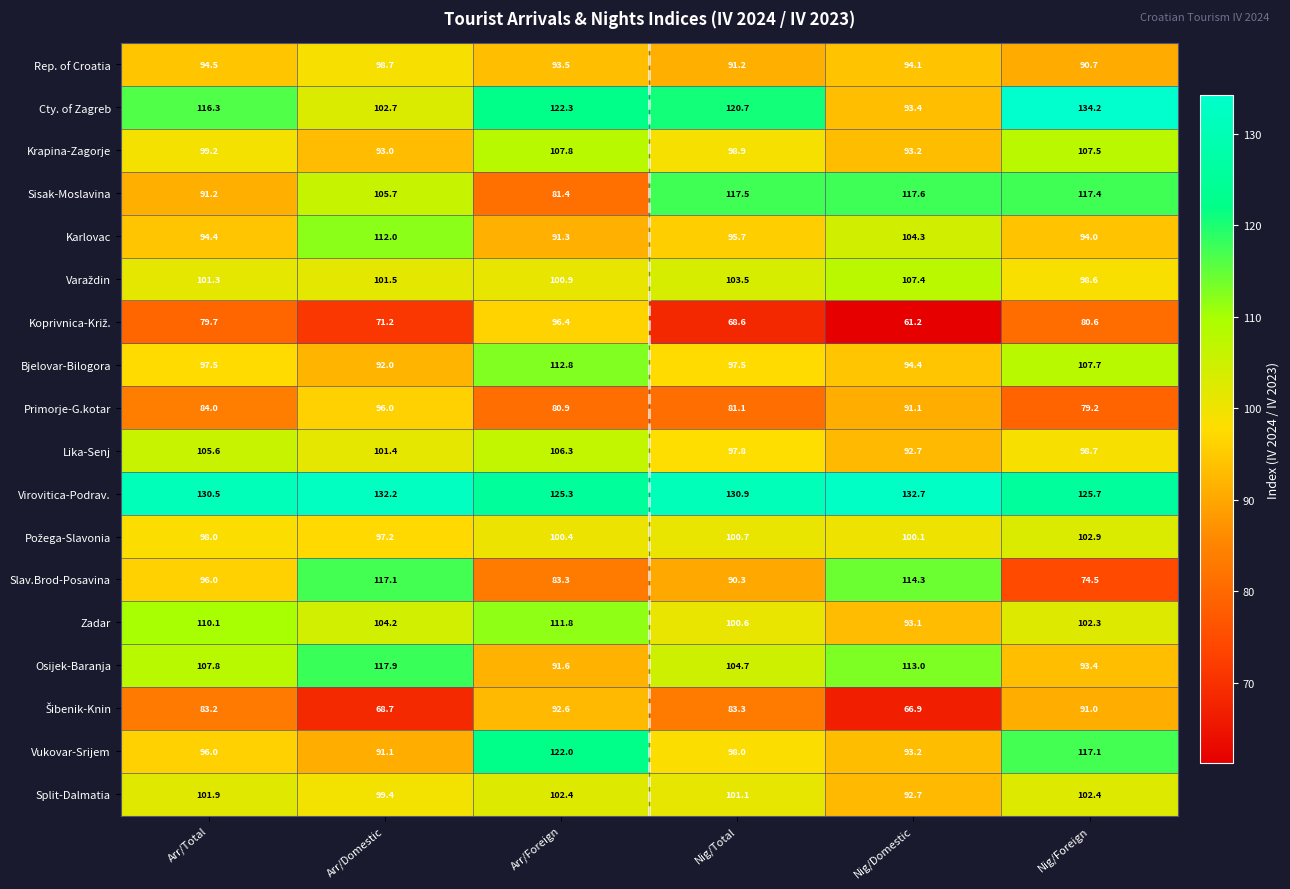

Which series has the widest spread of values?

Slav.Brod-Posavina